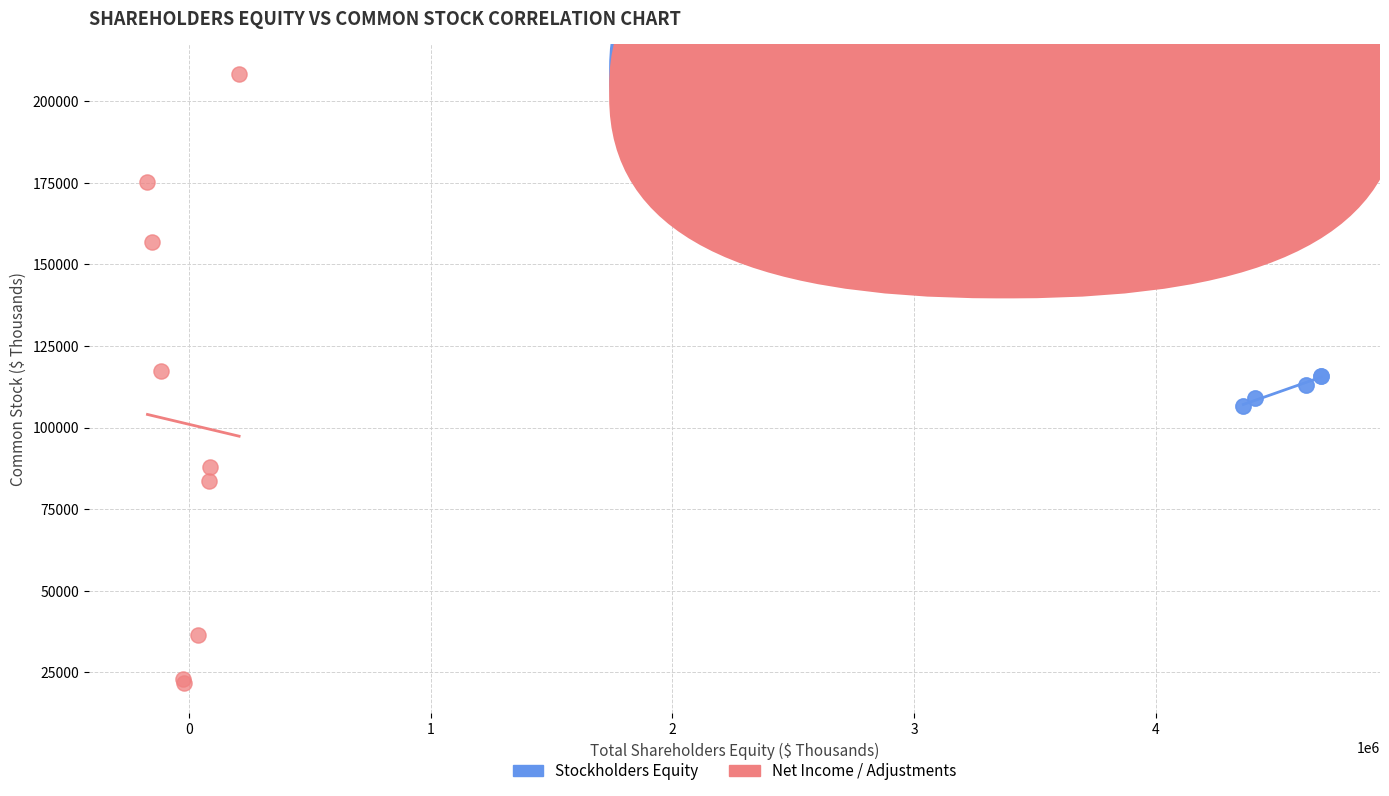

Which series contains the highest Y value?

Net Income / Adjustments